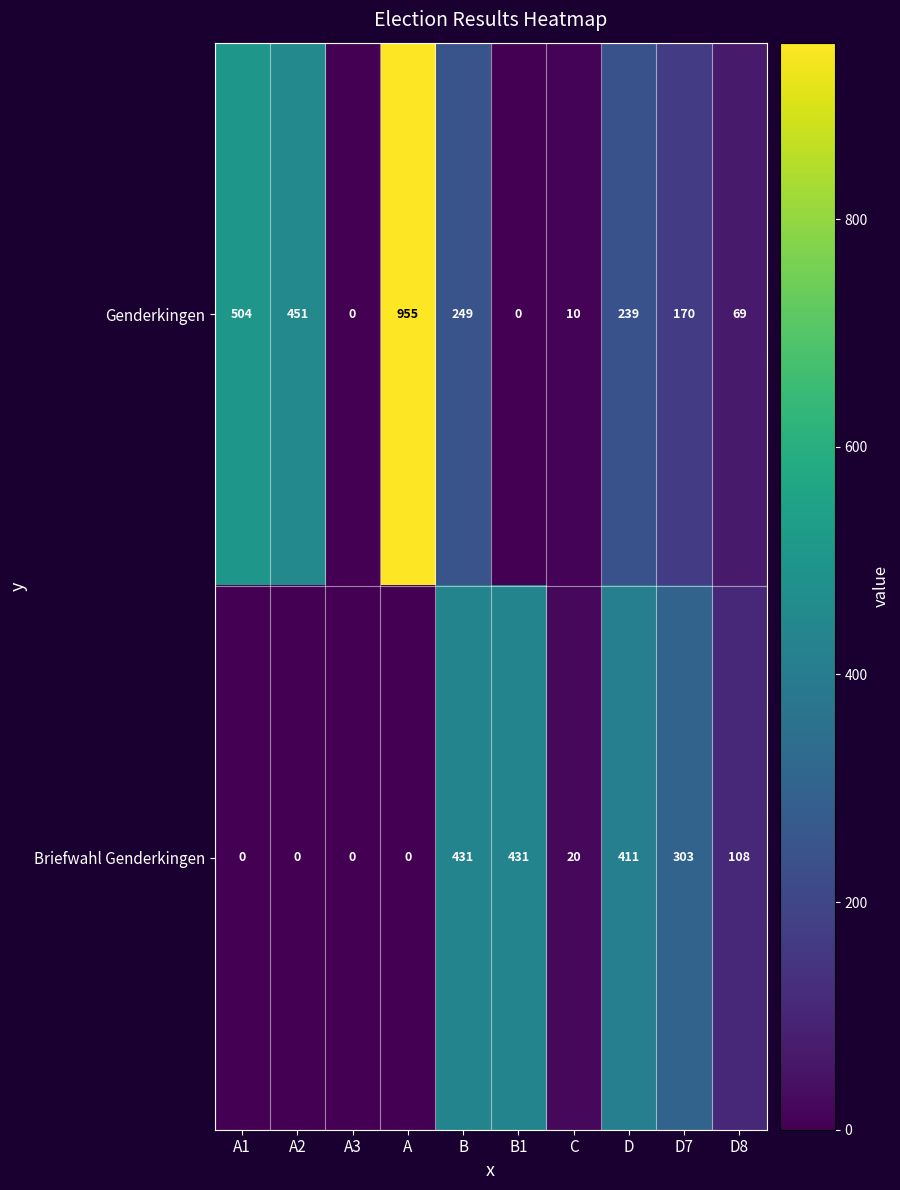

What is the total value across all series at A?

955